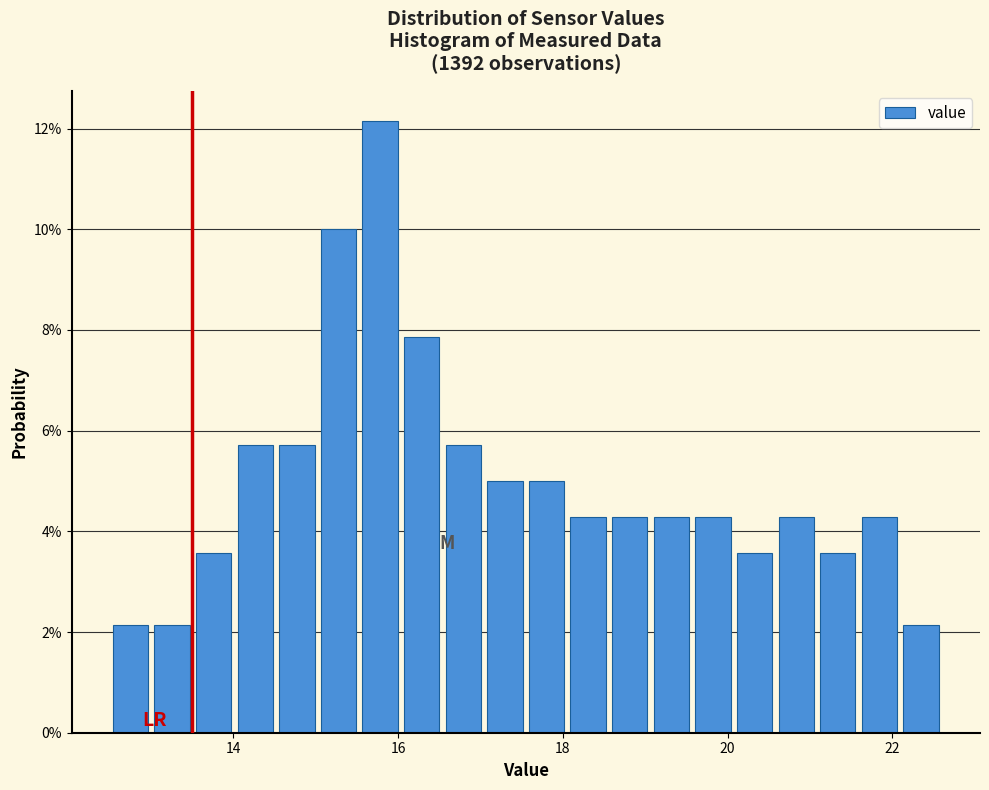

Around what value on the x-axis is the tallest bar? Give the approximate position of its centre, as read against the axis.

15.8